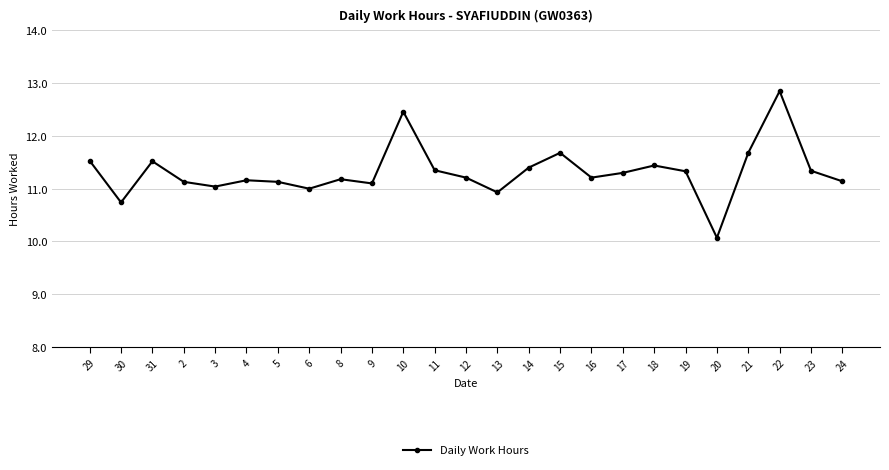

How many interior local peaks (higher than both neighbors) does the data have?

7